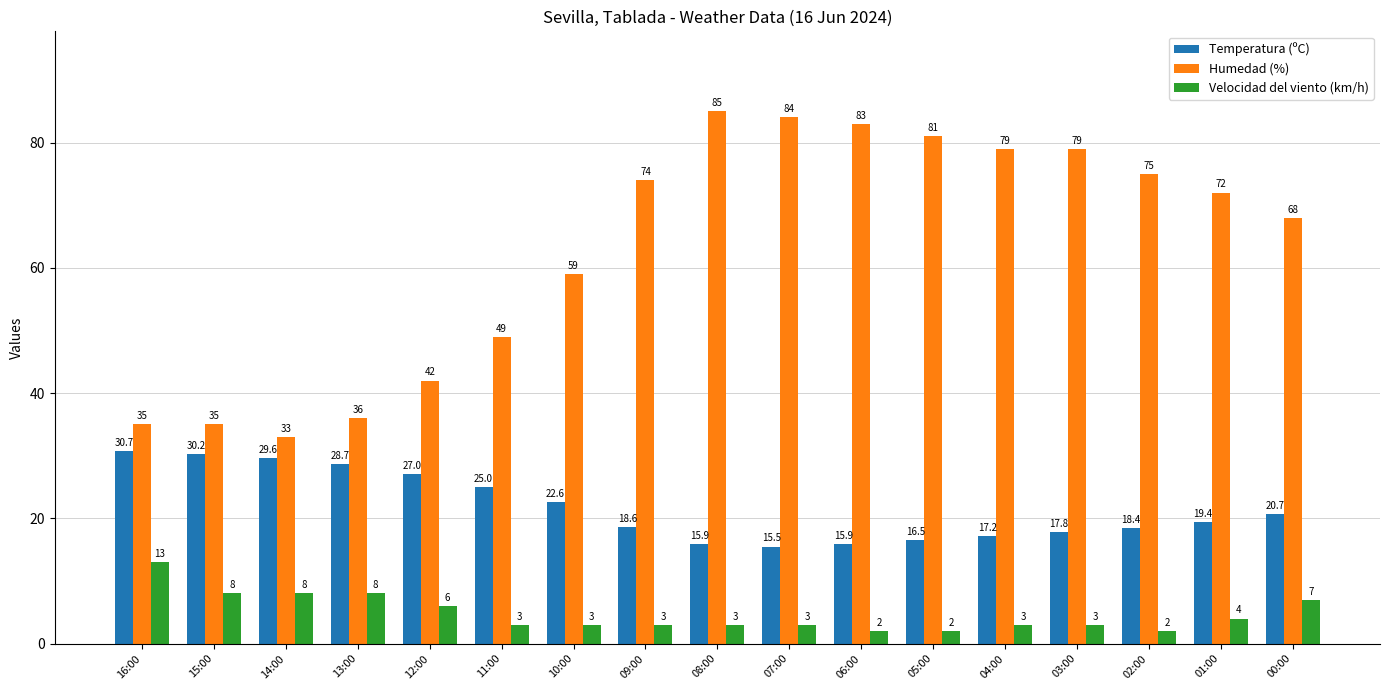

How many distinct data groups are displayed?

3